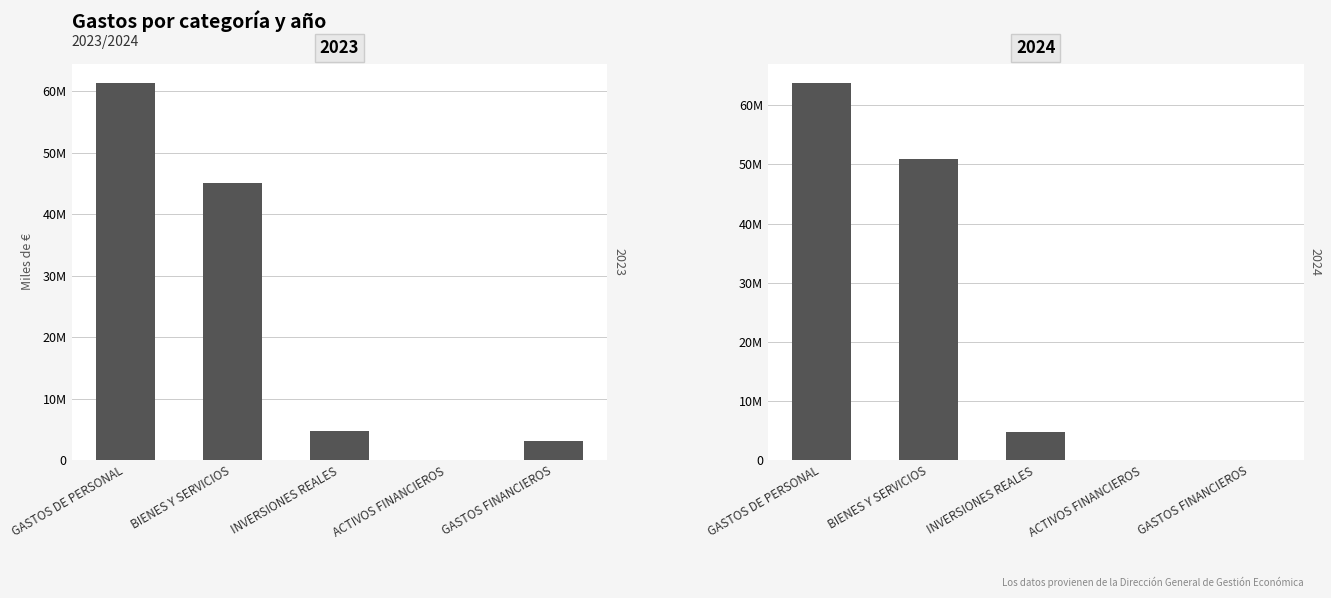

Between ACTIVOS FINANCIEROS and BIENES Y SERVICIOS, which is larger?

BIENES Y SERVICIOS